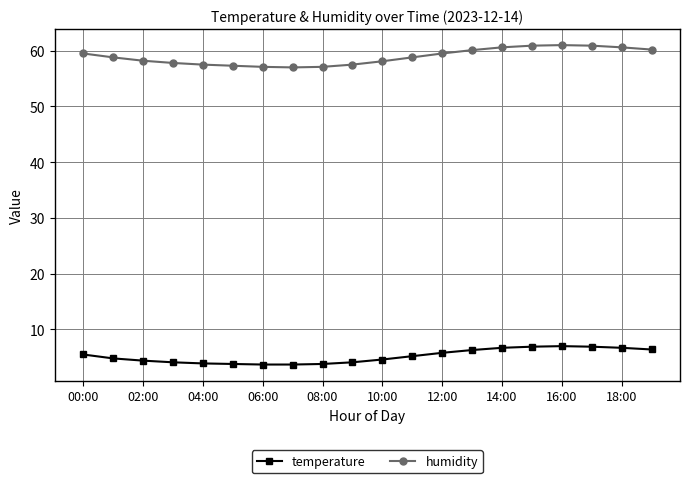

True or false: temperature has more than 0 interior local peaks.

True